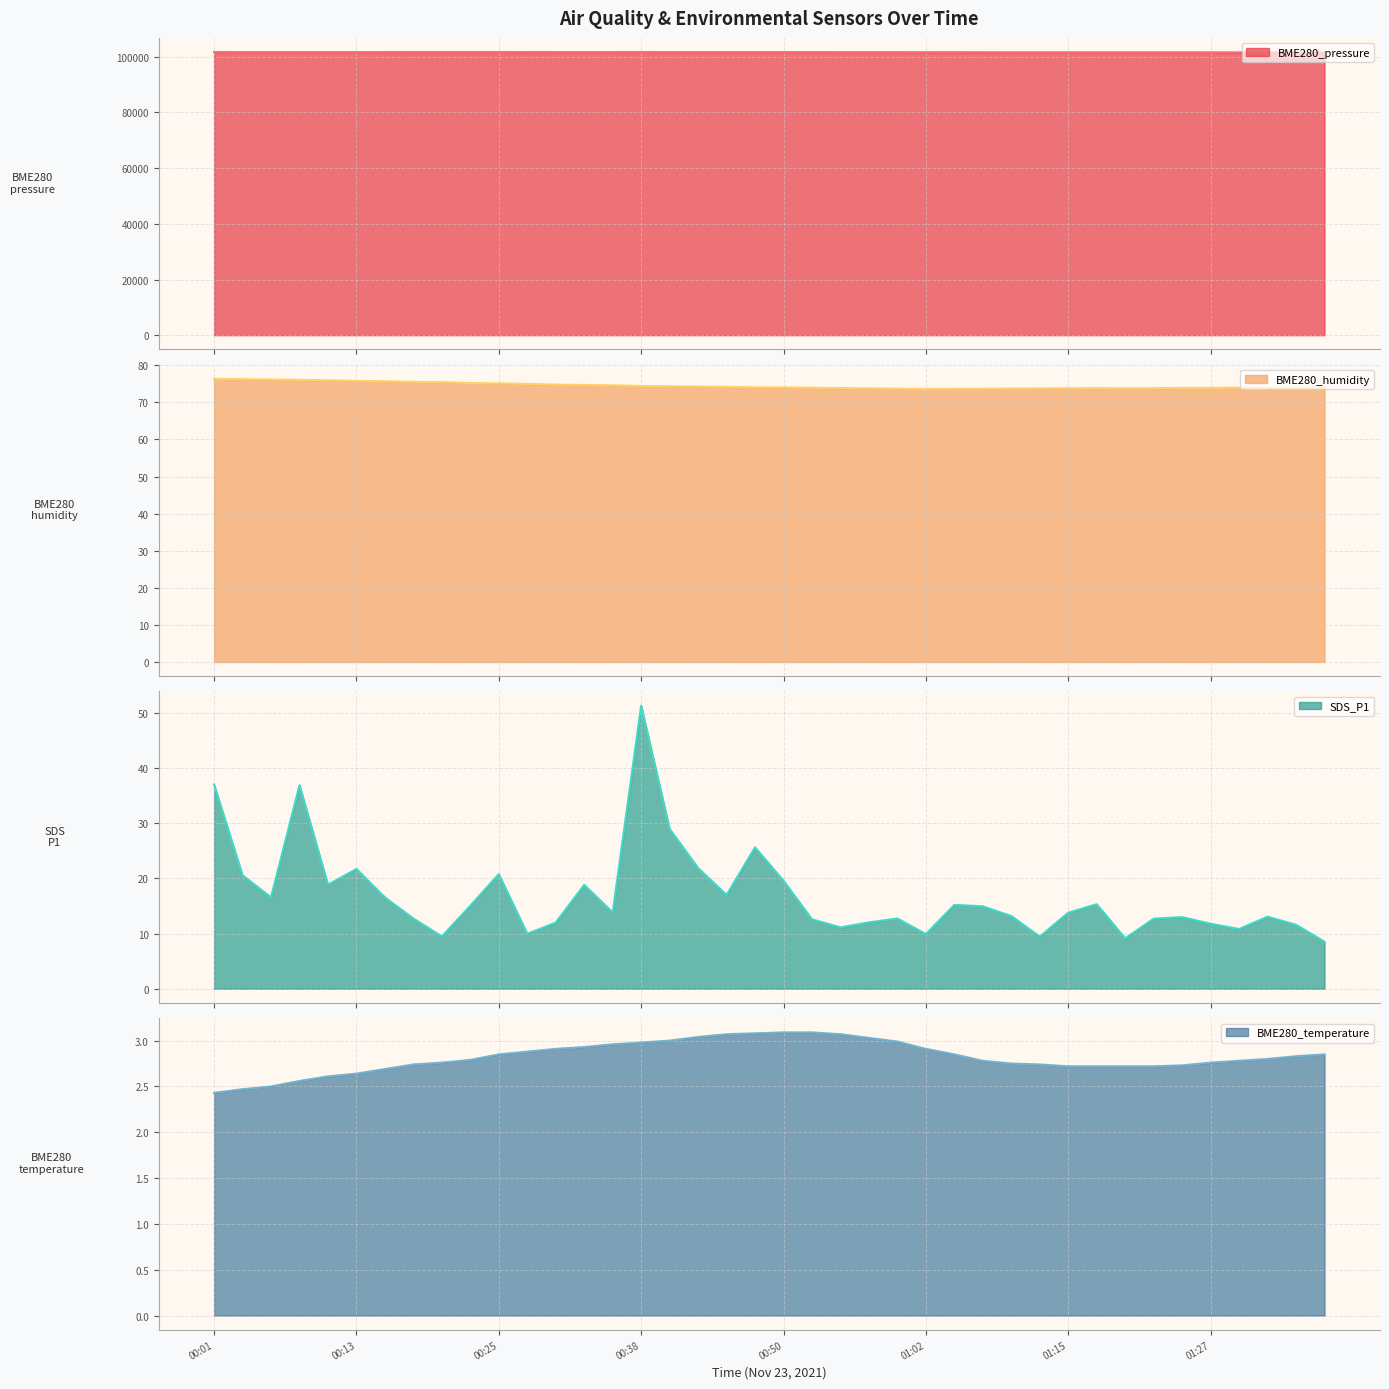

Reading left to right, extract all data points from this chart.

BME280_pressure: 00:01=101709.2	00:03=101704.3	00:06=101701.9	00:08=101702.8	00:11=101704.4	00:13=101698.1	00:16=101704.6	00:18=101705.8	00:21=101705.9	00:23=101713.5	00:25=101711.8	00:28=101707.7	00:30=101705.3	00:33=101705.4	00:35=101704.7	00:38=101713.5	00:40=101698.9	00:43=101702.2	00:45=101700.8	00:48=101692.6	00:50=101693.1	00:53=101687.9	00:55=101685.2	00:58=101674.4	01:00=101665.5	01:02=101658.5	01:05=101663.3	01:07=101651.9	01:10=101637.8	01:12=101633.0	01:15=101630.7	01:17=101626.4	01:20=101628.1	01:22=101624.2	01:25=101619.1	01:27=101608.0	01:30=101599.0	01:32=101599.6	01:35=101595.9	01:37=101590.5
BME280_humidity: 00:01=76.3	00:03=76.3	00:06=76.2	00:08=76.1	00:11=76.0	00:13=75.8	00:16=75.7	00:18=75.5	00:21=75.5	00:23=75.2	00:25=75.1	00:28=75.0	00:30=74.8	00:33=74.7	00:35=74.6	00:38=74.4	00:40=74.3	00:43=74.3	00:45=74.2	00:48=74.1	00:50=74.0	00:53=73.9	00:55=73.9	00:58=73.8	01:00=73.7	01:02=73.6	01:05=73.7	01:07=73.7	01:10=73.7	01:12=73.8	01:15=73.8	01:17=73.8	01:20=73.8	01:22=73.8	01:25=73.9	01:27=73.9	01:30=74.0	01:32=73.9	01:35=74.0	01:37=74.0
SDS_P1: 00:01=37.0	00:03=20.6	00:06=16.6	00:08=36.9	00:11=18.9	00:13=21.7	00:16=16.6	00:18=12.7	00:21=9.5	00:23=15.1	00:25=20.8	00:28=9.9	00:30=12.0	00:33=18.8	00:35=13.8	00:38=51.3	00:40=28.9	00:43=21.9	00:45=17.0	00:48=25.6	00:50=19.6	00:53=12.6	00:55=11.1	00:58=12.0	01:00=12.7	01:02=9.9	01:05=15.2	01:07=14.9	01:10=13.2	01:12=9.4	01:15=13.8	01:17=15.3	01:20=9.1	01:22=12.7	01:25=13.0	01:27=11.8	01:30=10.8	01:32=13.1	01:35=11.6	01:37=8.5
BME280_temperature: 00:01=2.4	00:03=2.5	00:06=2.5	00:08=2.6	00:11=2.6	00:13=2.6	00:16=2.7	00:18=2.7	00:21=2.8	00:23=2.8	00:25=2.9	00:28=2.9	00:30=2.9	00:33=2.9	00:35=3.0	00:38=3.0	00:40=3.0	00:43=3.0	00:45=3.1	00:48=3.1	00:50=3.1	00:53=3.1	00:55=3.1	00:58=3.0	01:00=3.0	01:02=2.9	01:05=2.9	01:07=2.8	01:10=2.8	01:12=2.7	01:15=2.7	01:17=2.7	01:20=2.7	01:22=2.7	01:25=2.7	01:27=2.8	01:30=2.8	01:32=2.8	01:35=2.8	01:37=2.9